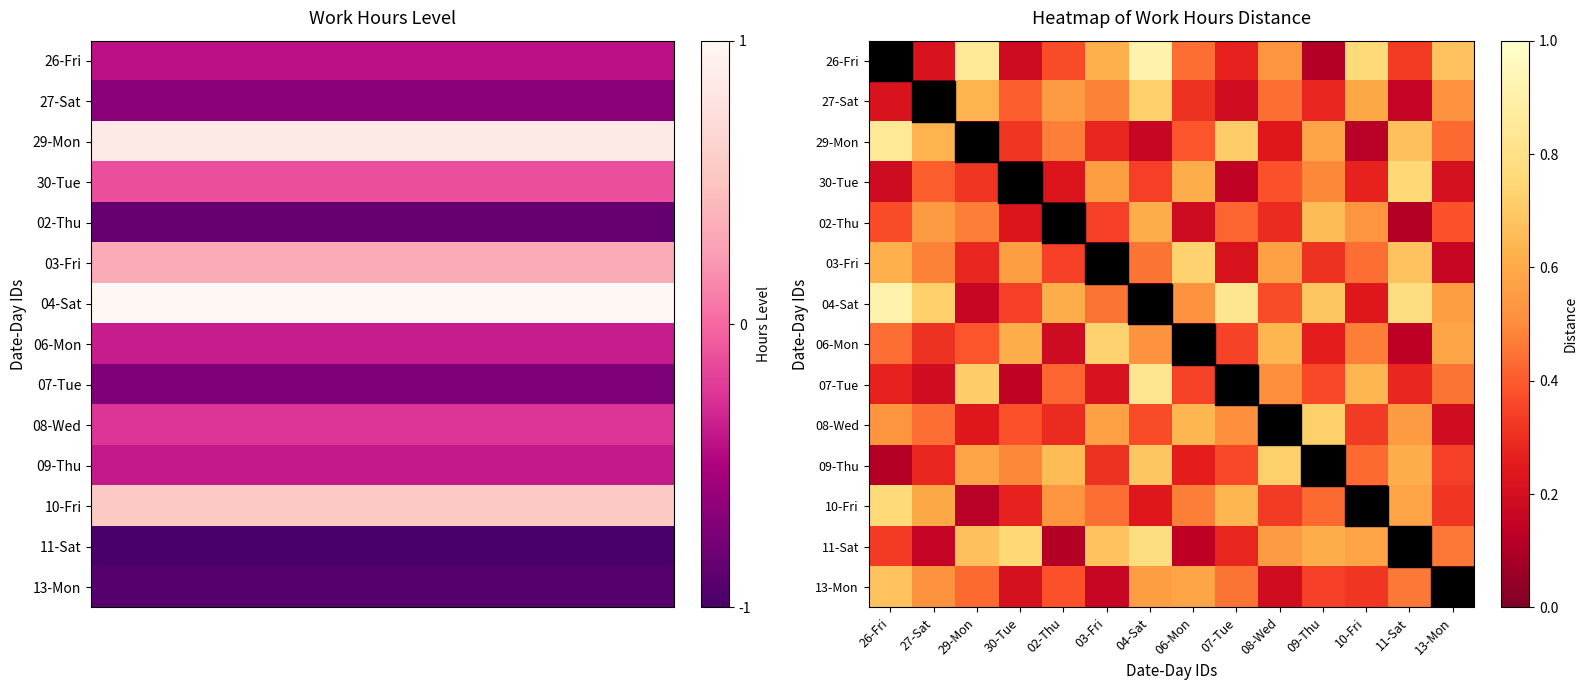

Between 27-Sat and 04-Sat, which is larger?

04-Sat